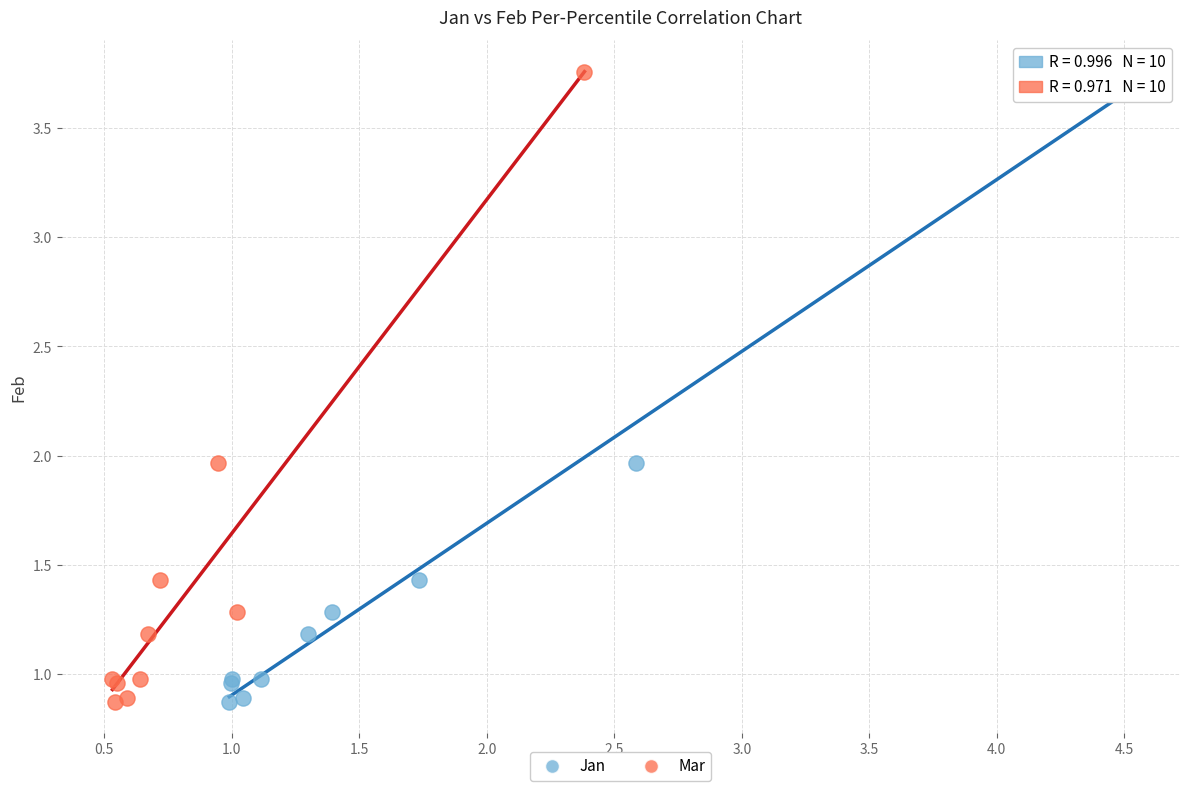

What are all the series names shown in the legend?

Jan, Mar